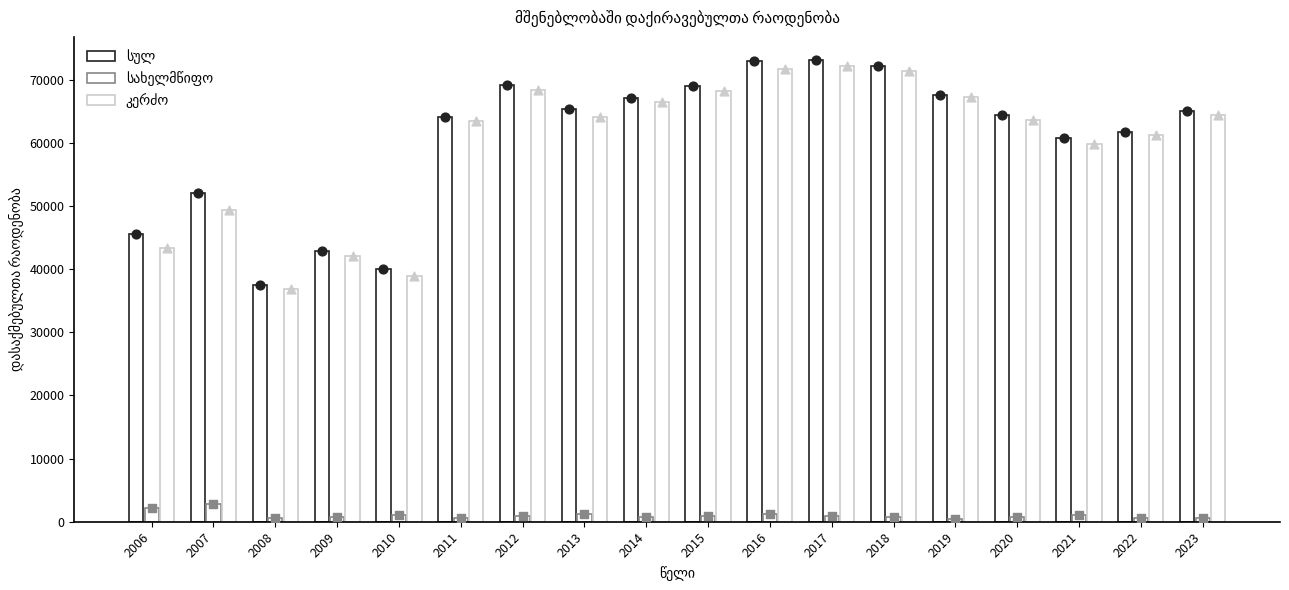

What are all the series names shown in the legend?

სულ, სახელმწიფო, კერძო